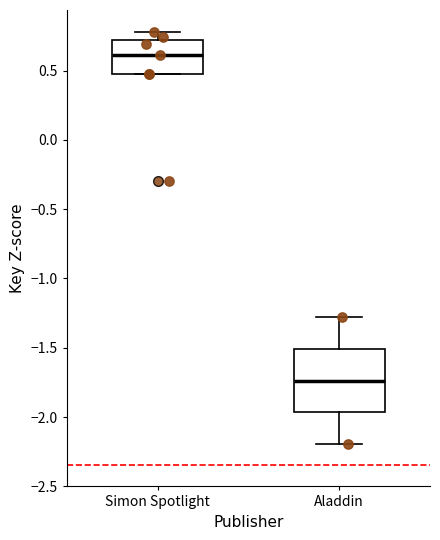

Reading left to right, read every box against the y-axis: the position of its median line, the range the box covers, and the ends of its whiskers. The values are not printed on the chart, so give them approximately, as read against the axis.

Simon Spotlight: median 0.60, box 0.45 to 0.70, whiskers 0.45 to 0.80
Aladdin: median -1.75, box -1.95 to -1.50, whiskers -2.20 to -1.30